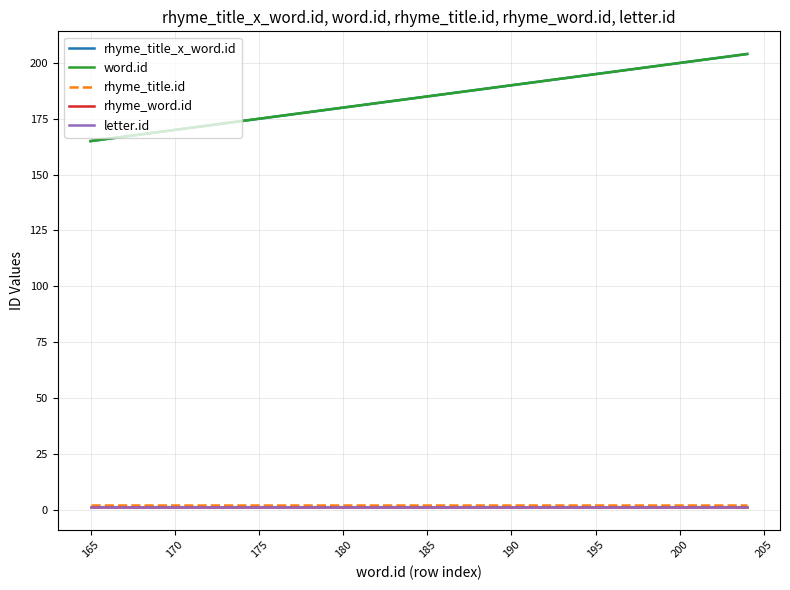

Reading right to left, what are all the values shown in this chart?

rhyme_title_x_word.id: 204	203	202	201	200	199	198	197	196	195	194	193	192	191	190	189	188	187	186	185	184	183	182	181	180	179	178	177	176	175	174	173	172	171	170	169	168	167	166	165
word.id: 204	203	202	201	200	199	198	197	196	195	194	193	192	191	190	189	188	187	186	185	184	183	182	181	180	179	178	177	176	175	174	173	172	171	170	169	168	167	166	165
rhyme_title.id: 2	2	2	2	2	2	2	2	2	2	2	2	2	2	2	2	2	2	2	2	2	2	2	2	2	2	2	2	2	2	2	2	2	2	2	2	2	2	2	2
rhyme_word.id: 1	1	1	1	1	1	1	1	1	1	1	1	1	1	1	1	1	1	1	1	1	1	1	1	1	1	1	1	1	1	1	1	1	1	1	1	1	1	1	1
letter.id: 1	1	1	1	1	1	1	1	1	1	1	1	1	1	1	1	1	1	1	1	1	1	1	1	1	1	1	1	1	1	1	1	1	1	1	1	1	1	1	1